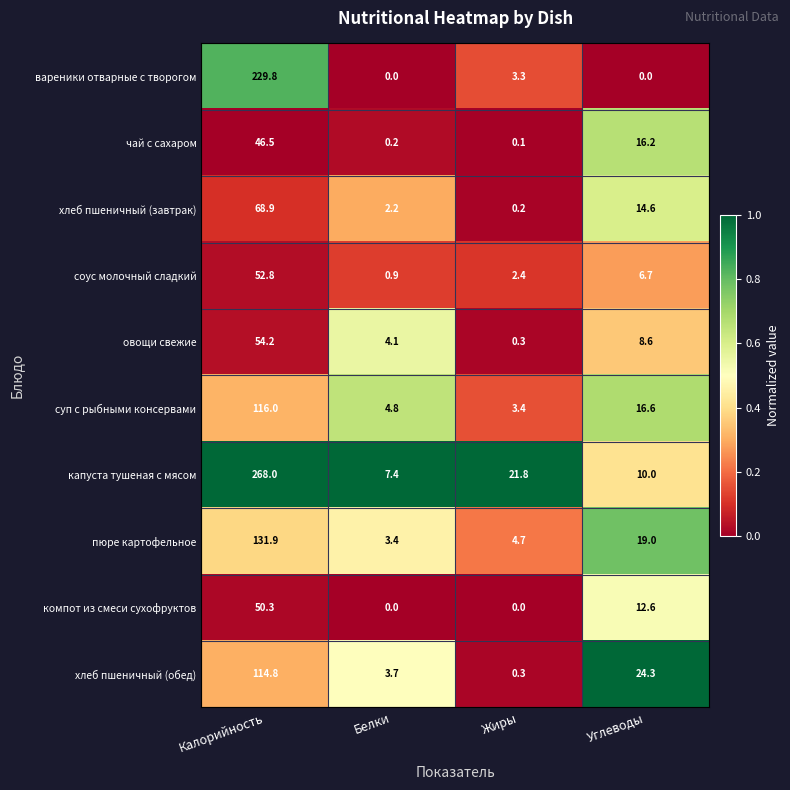

What is the sum of all капуста тушеная с мясом values?

307.2